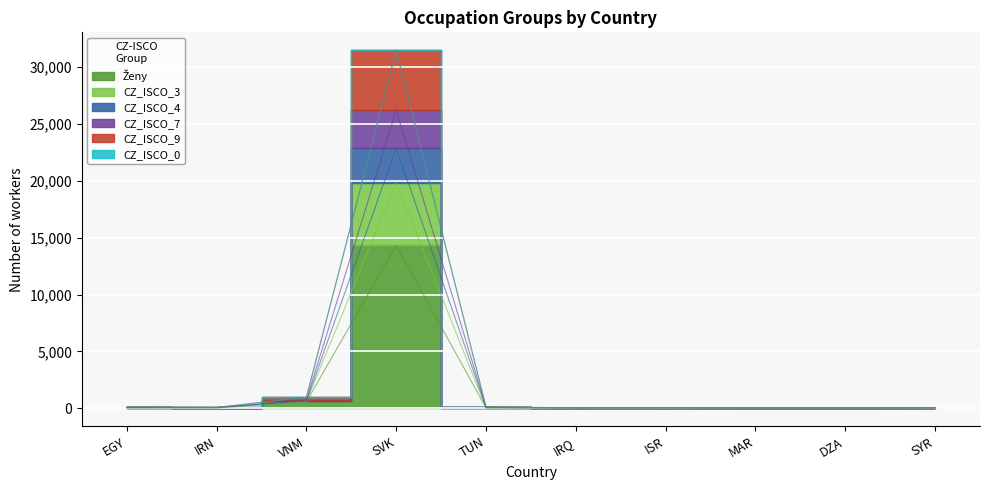

Is it true that Ženy equals 10 at TUN?

False